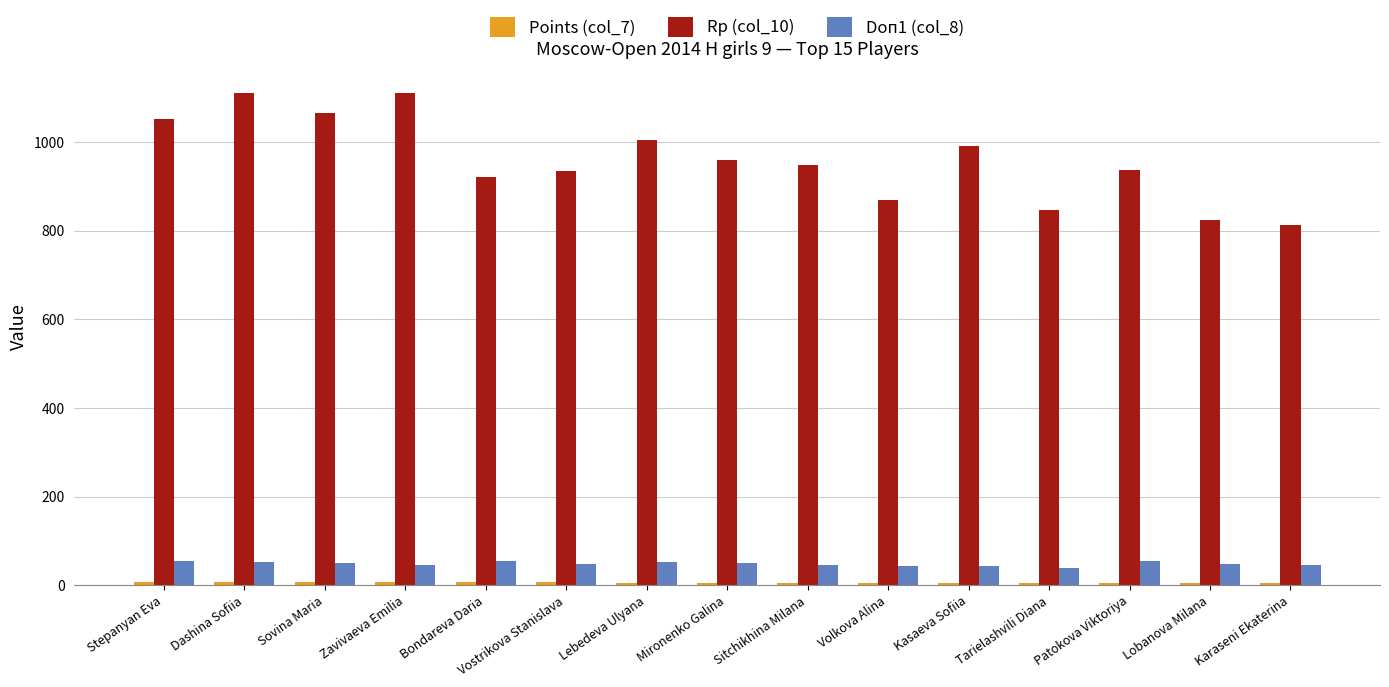

What value does the Doп1 (col_8) series have at Lobanova Milana?

48.5